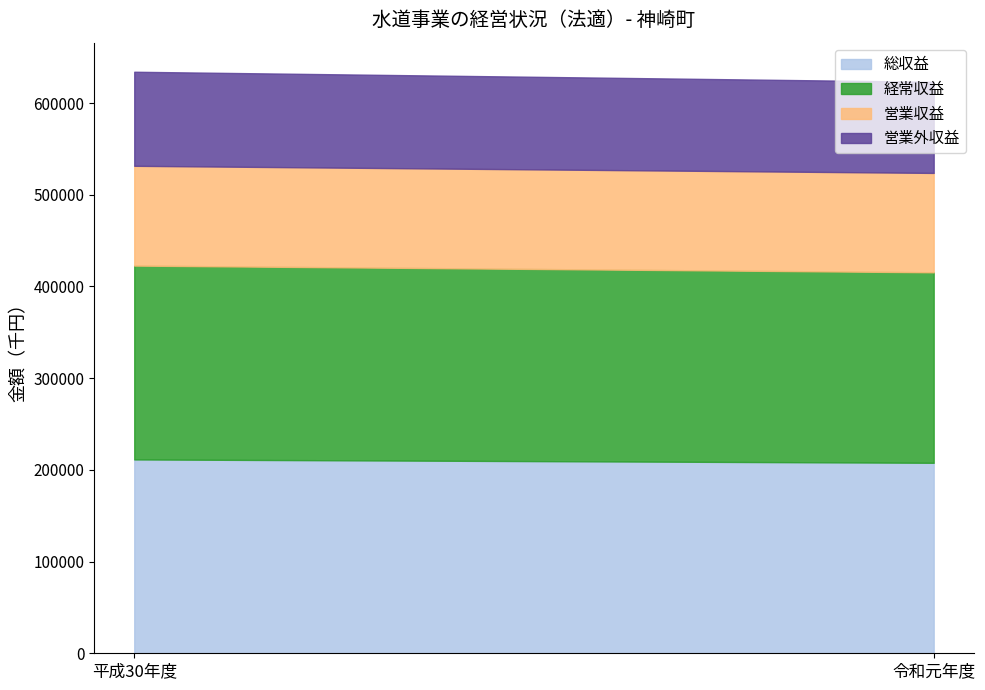

At 平成30年度, list the series in order from smallest to largest.

営業外収益, 営業収益, 総収益, 経常収益